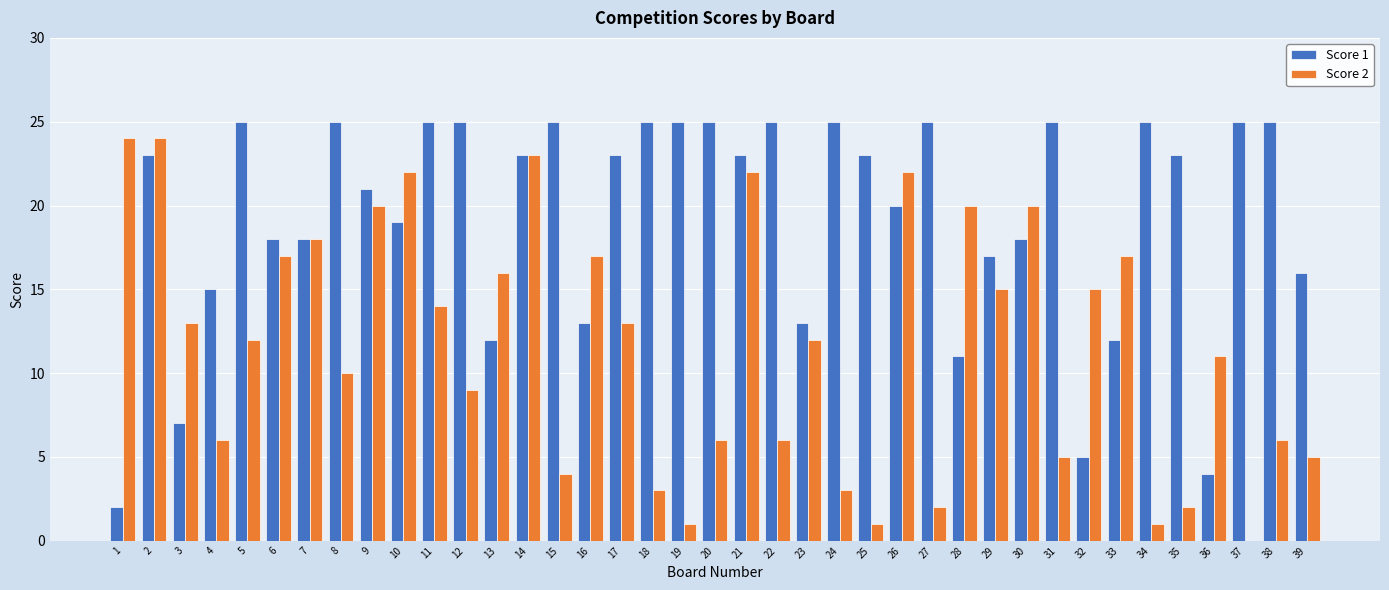

What is the spread (max minus min) of values at 20?

19